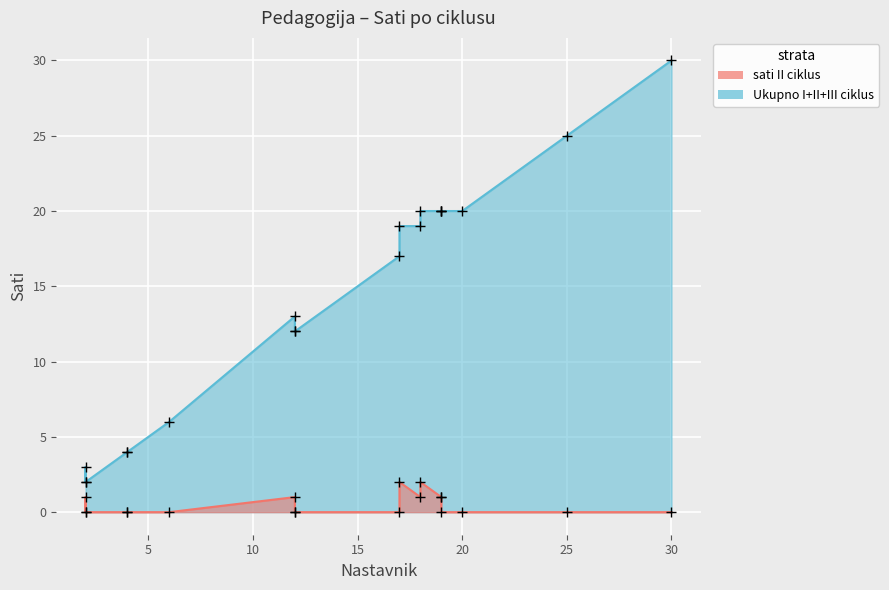

Count the number of categories in the chart.

19